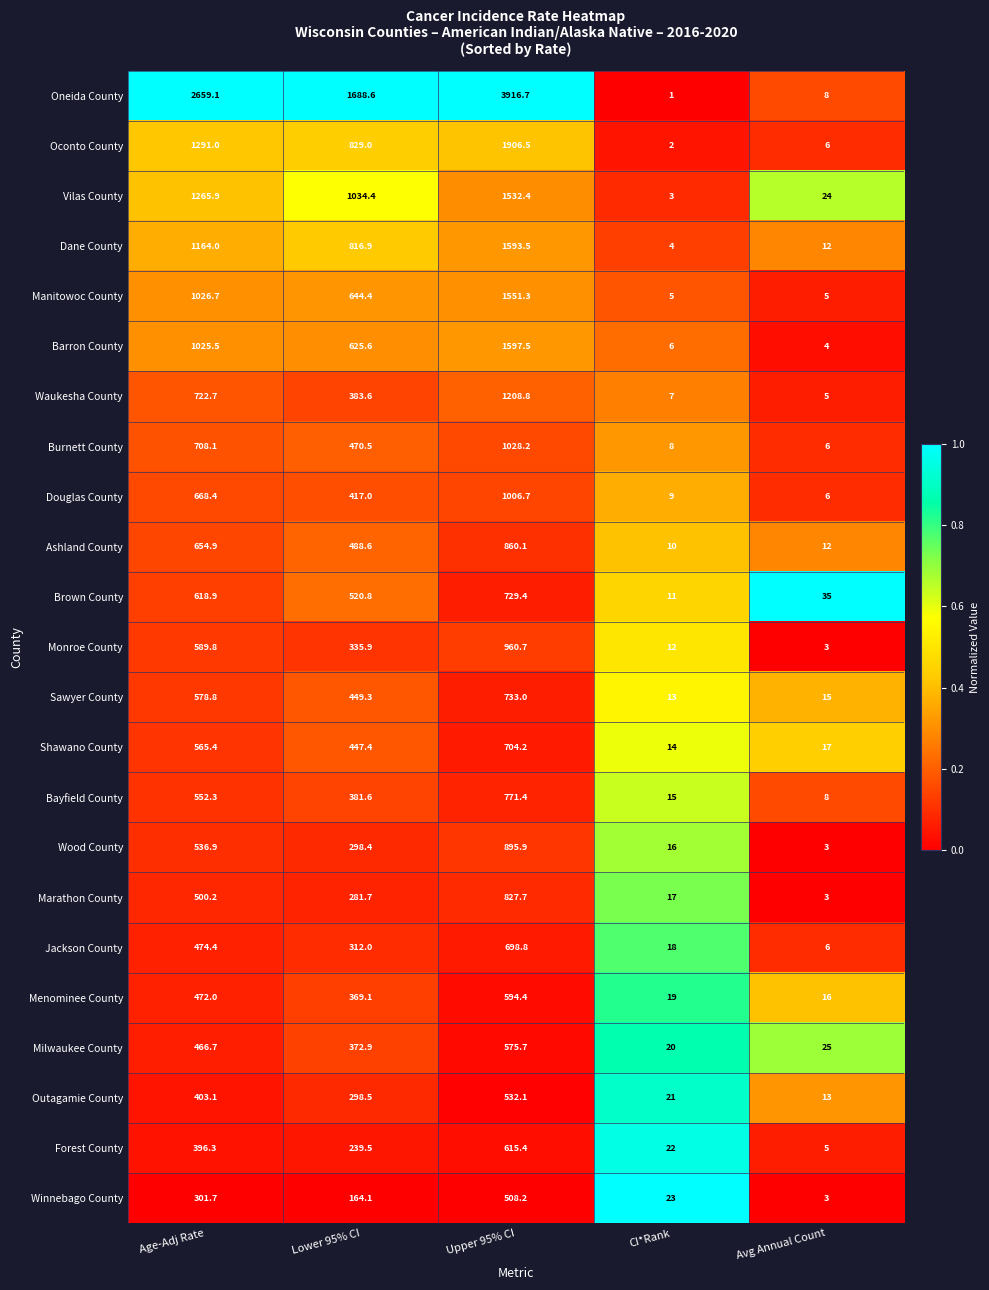

The value of Burnett County at CI*Rank is 10.8. True or false?

False